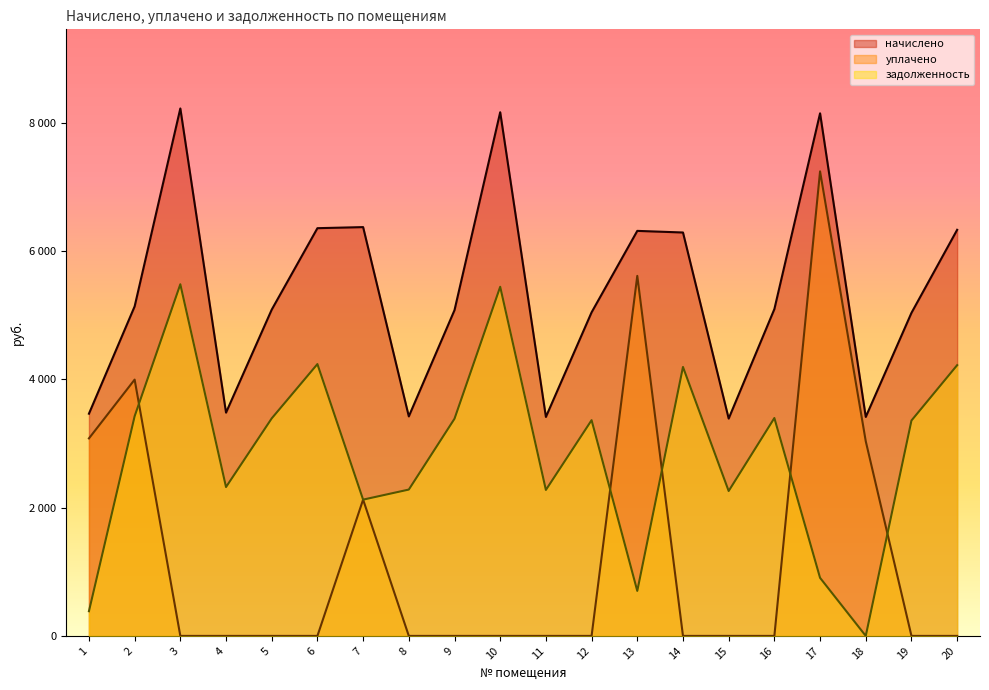

What is the value of the задолженность point at the 10th from the left?

5441.5